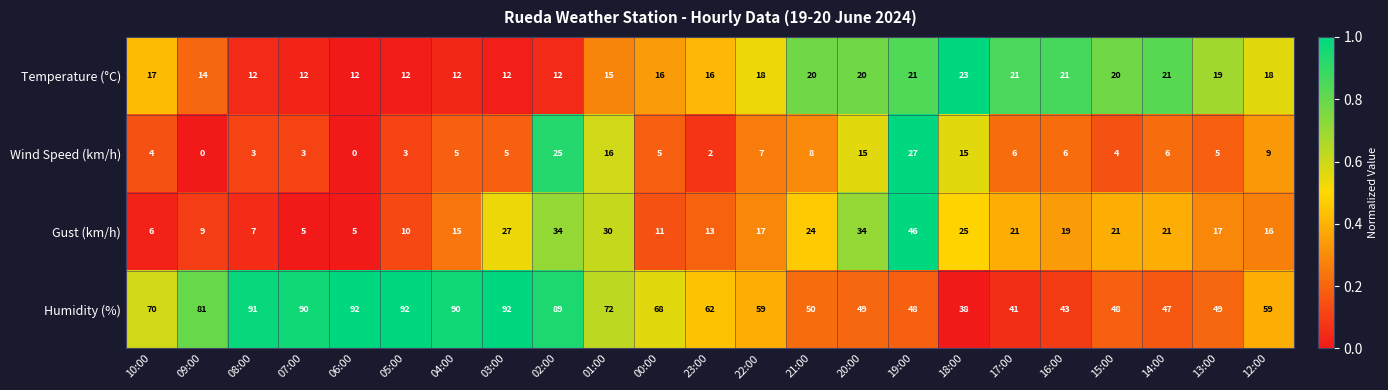

What is the total value across all series at 14:00?

95